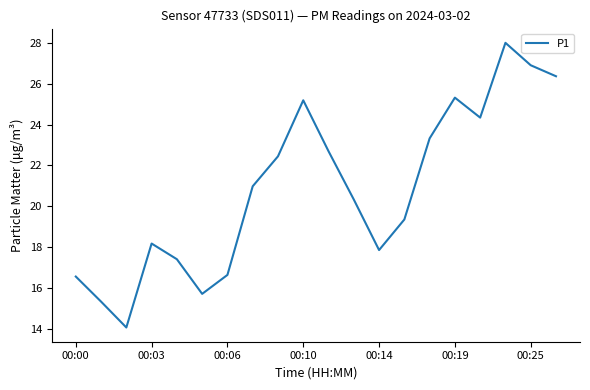

True or false: there are more than 2 points higher than both neighbors.

True